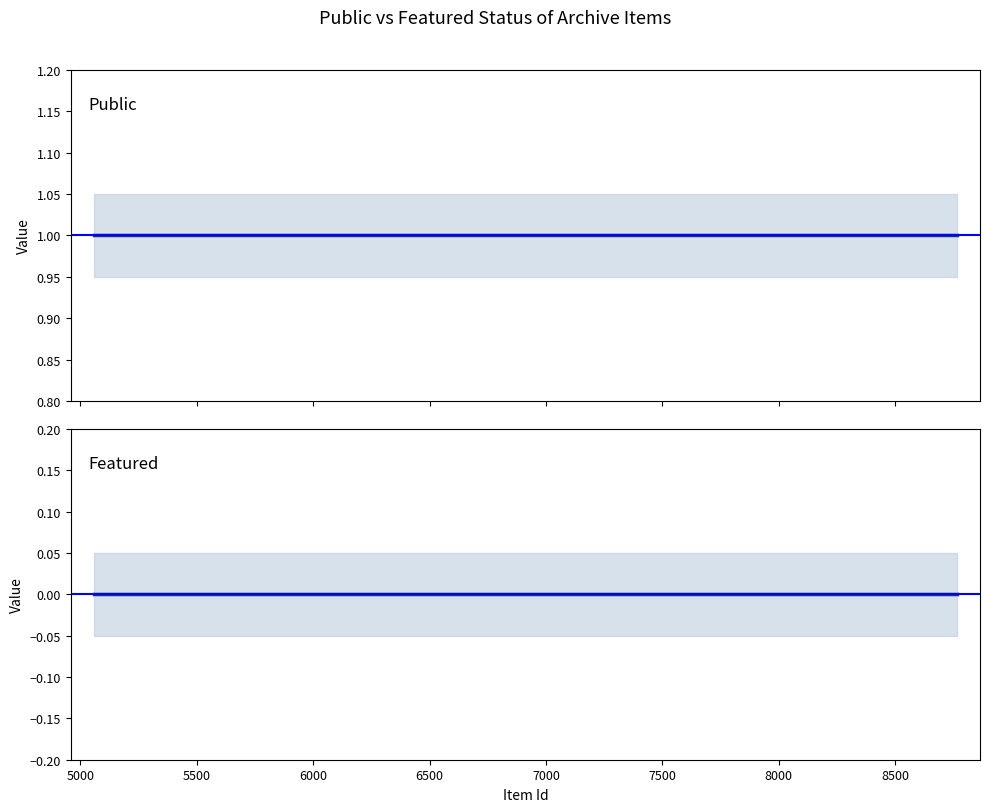

Rank the series by their maximum value, from highest to lowest.

public, featured